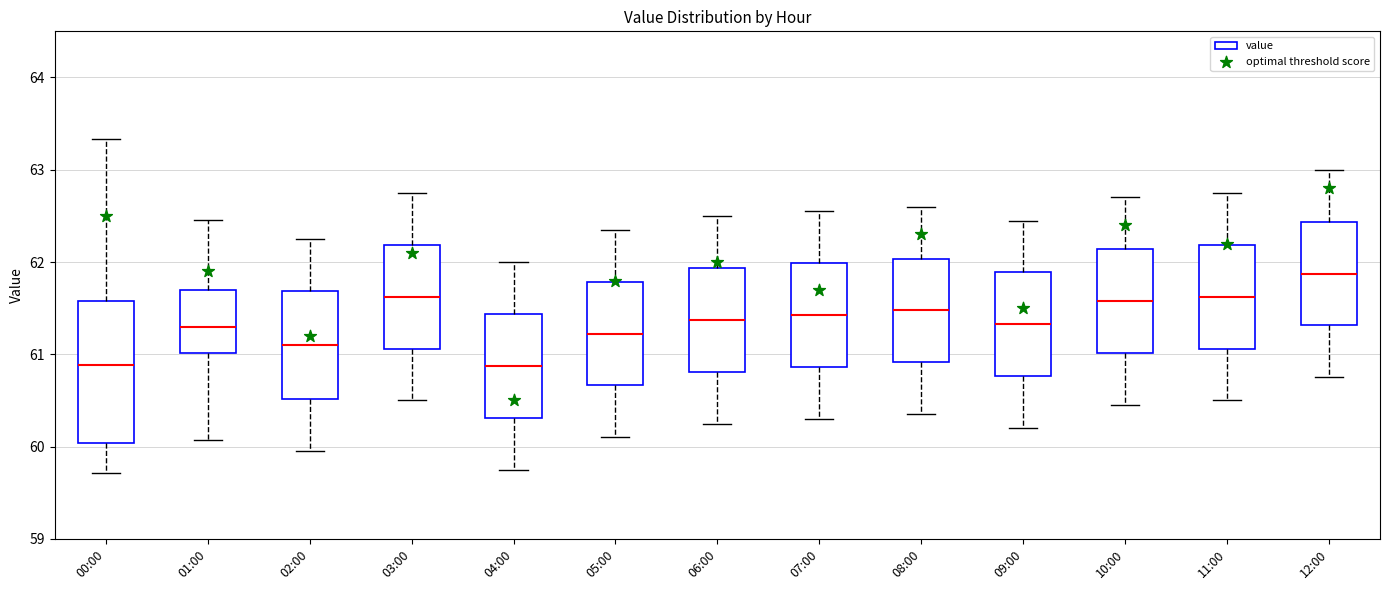

Comparing the boxes themselves (not the whiskers), which one is the tallest?

00:00